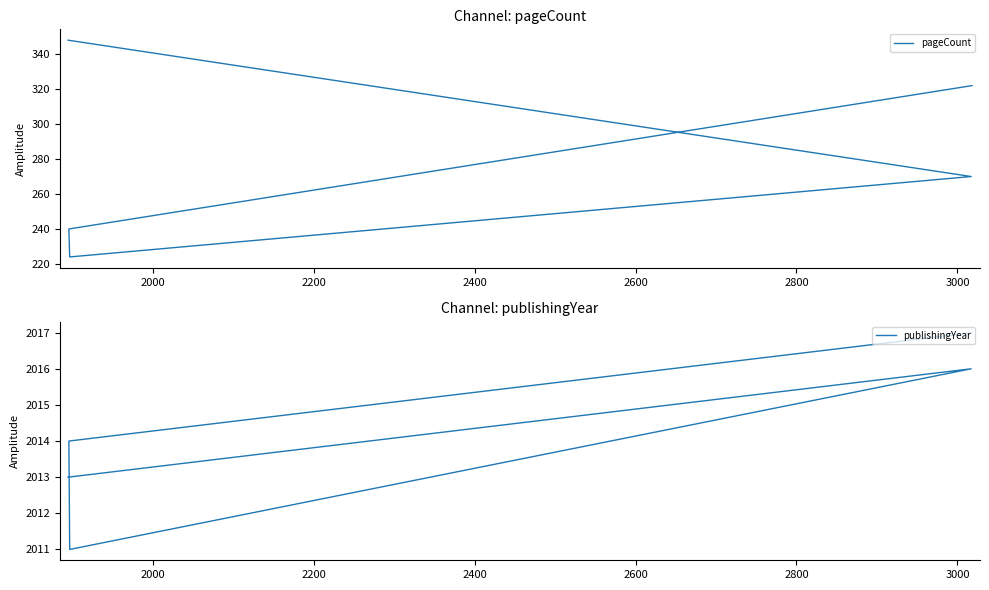

At 2600, list the series in order from largest to smallest.

publishingYear, pageCount